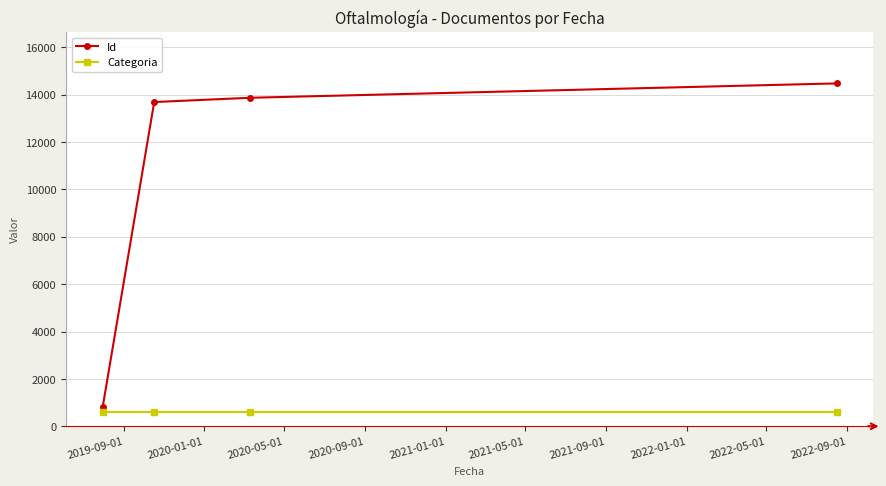

True or false: Id has more than 1 points higher than both neighbors.

False